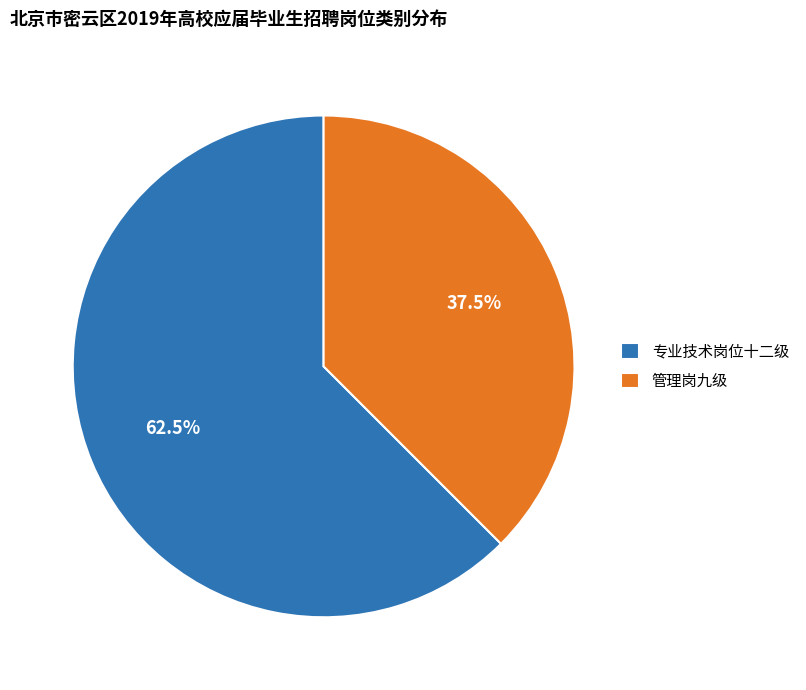

Is it true that 管理岗九级 is 28% of the pie?

False